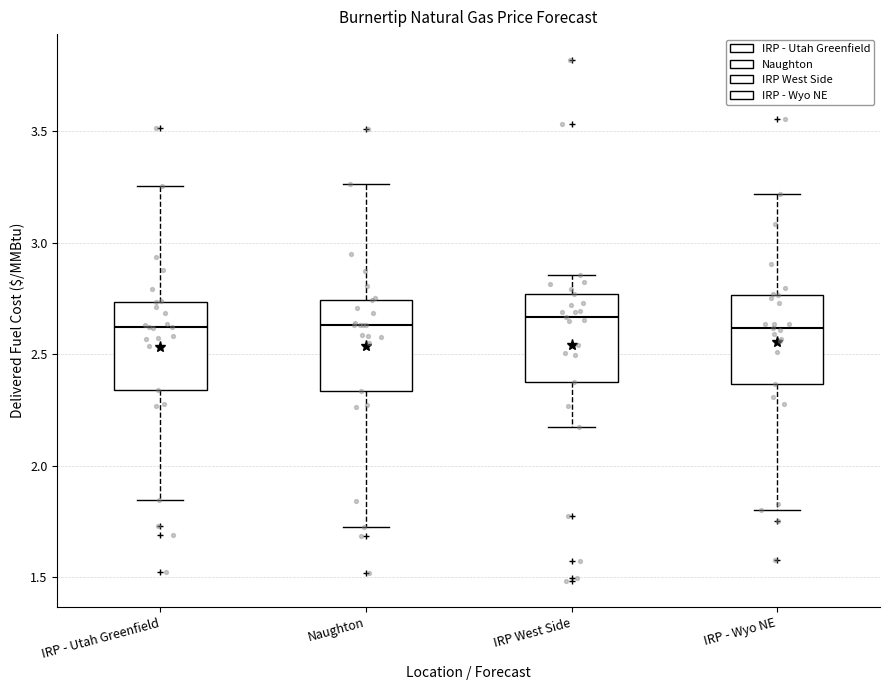

Reading left to right, read every box against the y-axis: the position of its median line, the range the box covers, and the ends of its whiskers. The values are not printed on the chart, so give them approximately, as read against the axis.

IRP - Utah Greenfield: median 2.60, box 2.35 to 2.75, whiskers 1.85 to 3.25
Naughton: median 2.65, box 2.35 to 2.75, whiskers 1.75 to 3.25
IRP West Side: median 2.65, box 2.35 to 2.75, whiskers 2.20 to 2.85
IRP - Wyo NE: median 2.60, box 2.35 to 2.75, whiskers 1.80 to 3.20